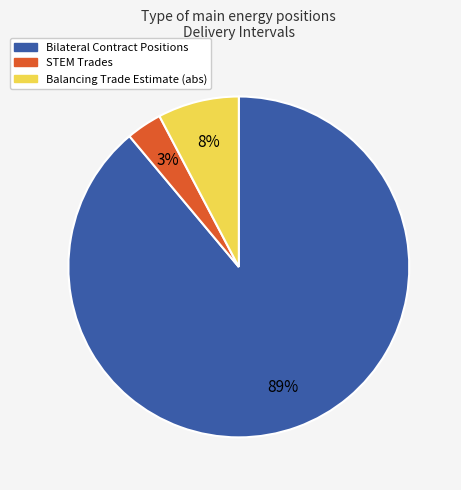

True or false: STEM Trades accounts for 3% of the total.

True